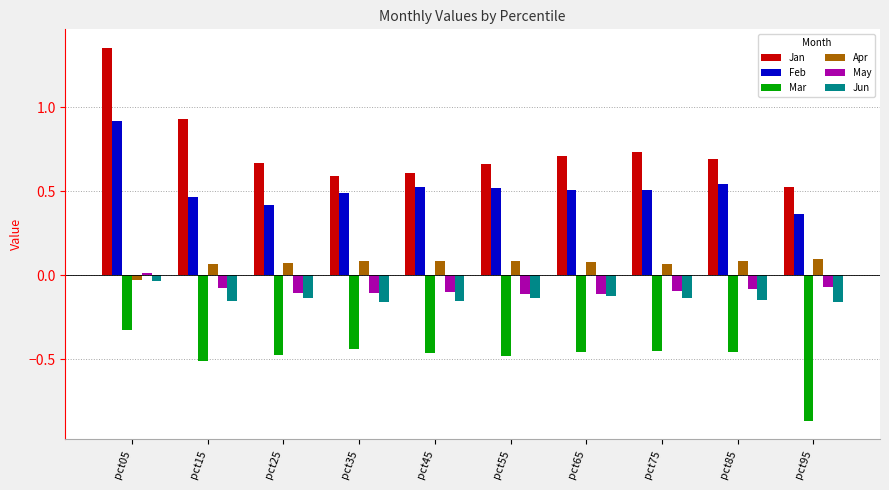

What is the sum of the Feb values at pct75 and pct15?

1.0